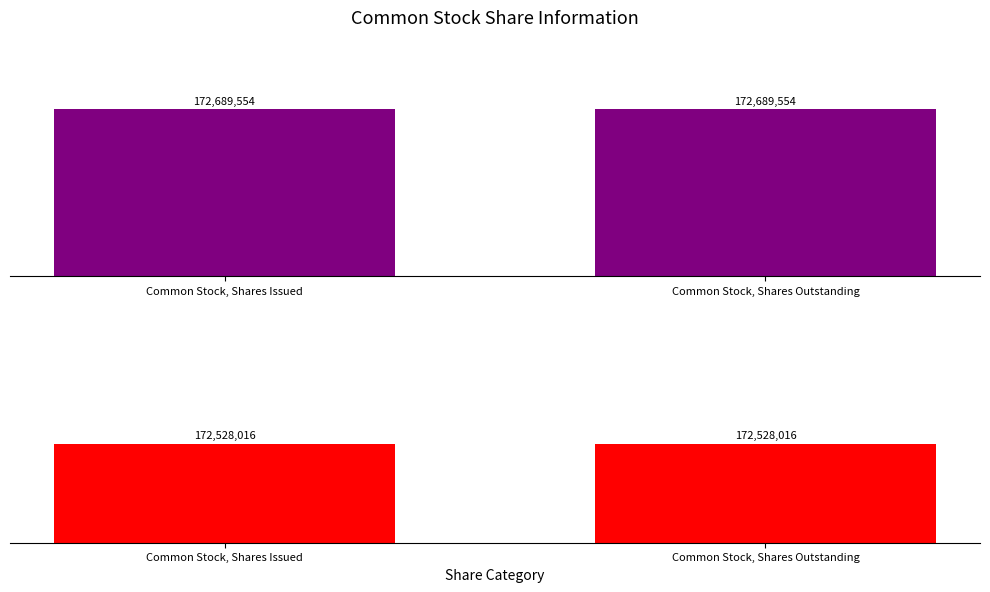

At which category is the sum across all series the highest?

Common Stock, Shares Issued